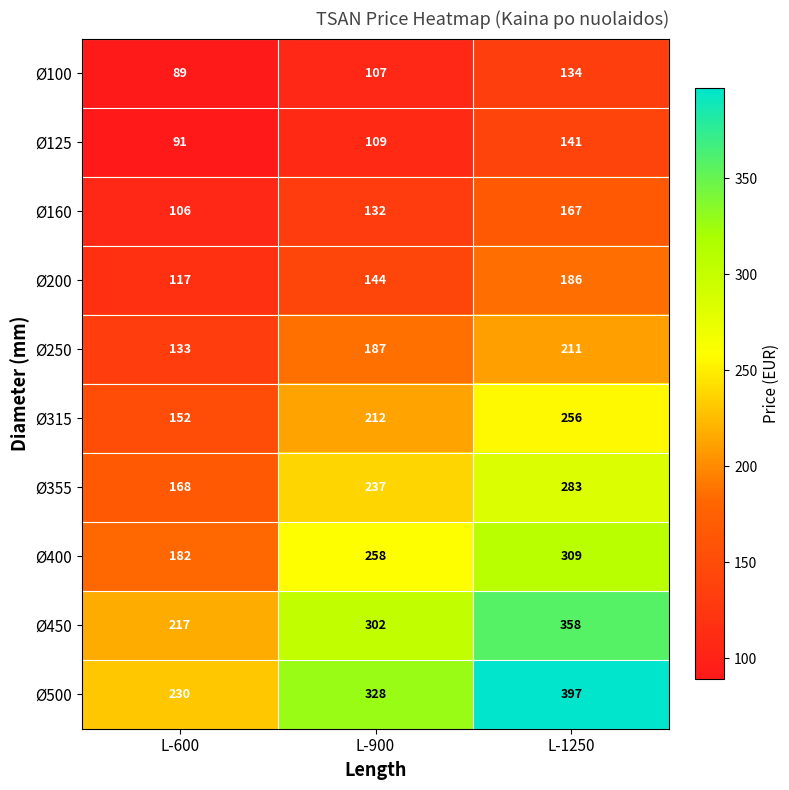

How many data points does each series have?

3